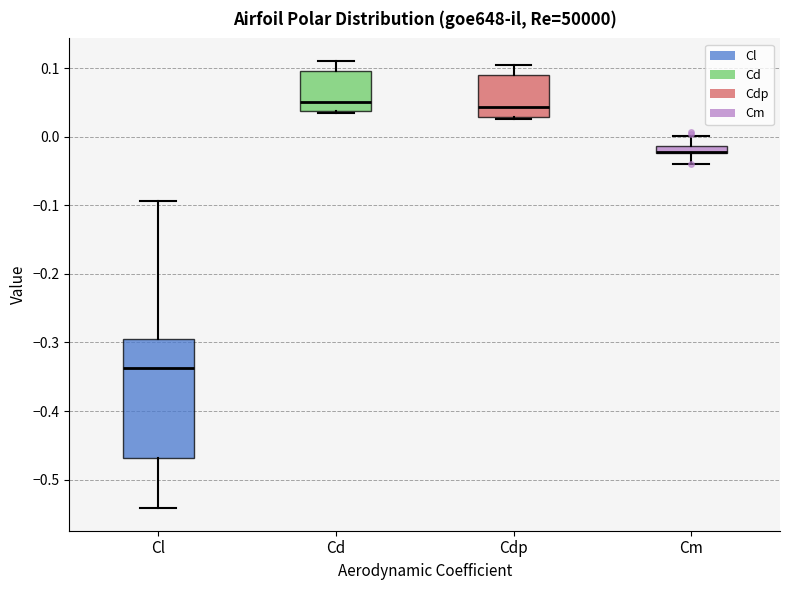

Where does the upper whisker of the box for Cm end on the y-axis? The values are not printed on the chart, so give them approximately, as read against the axis.

0.00